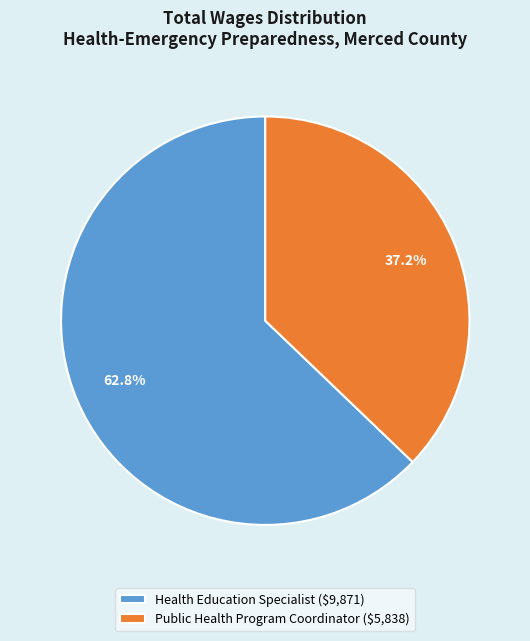

Which category has the smallest portion of the pie?

Public Health Program Coordinator